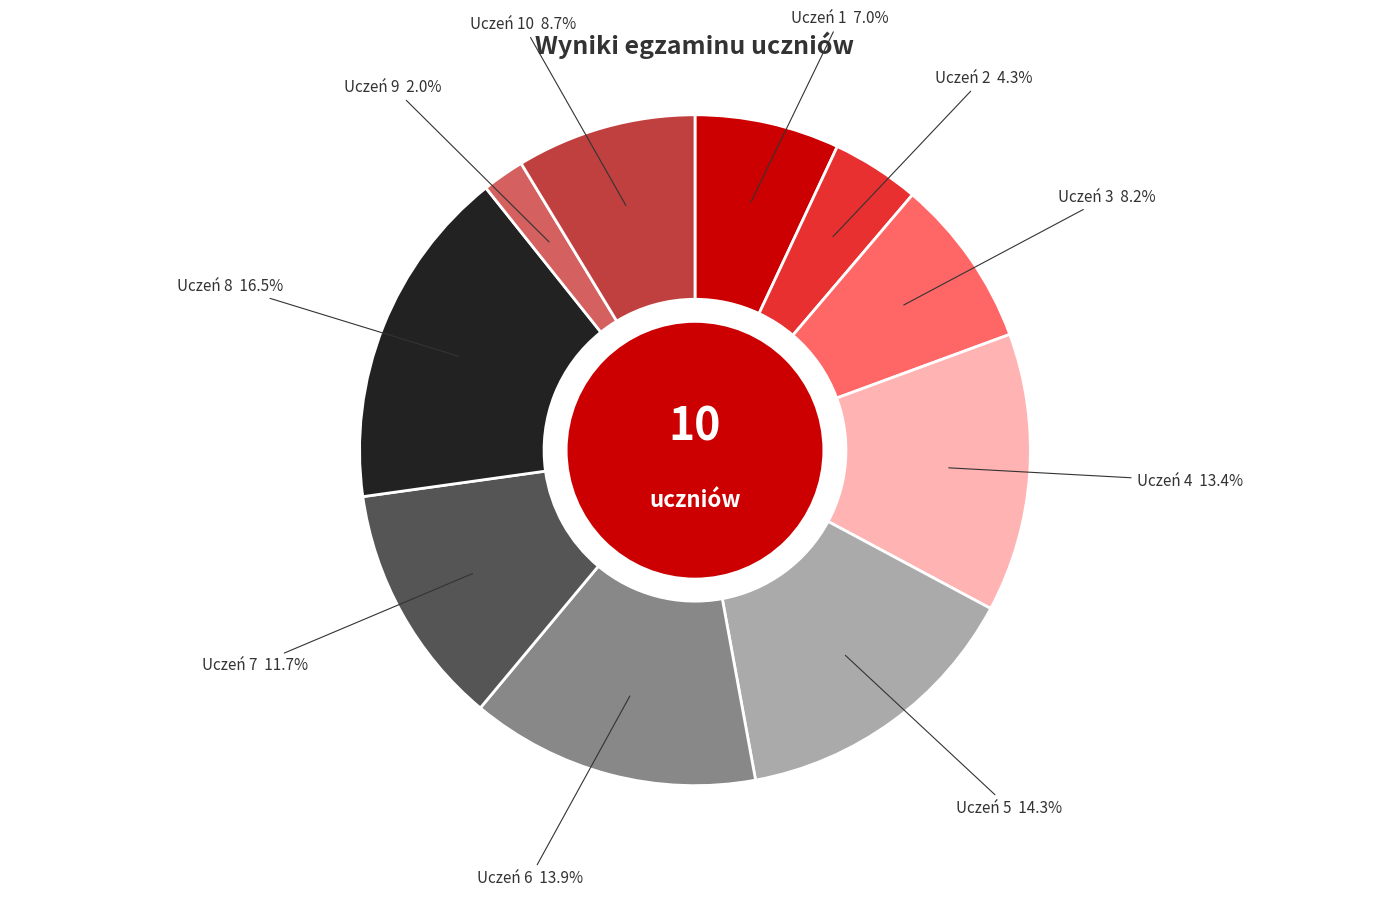

Do Uczeń 8 and Uczeń 3 together represent more than half of the pie?

No